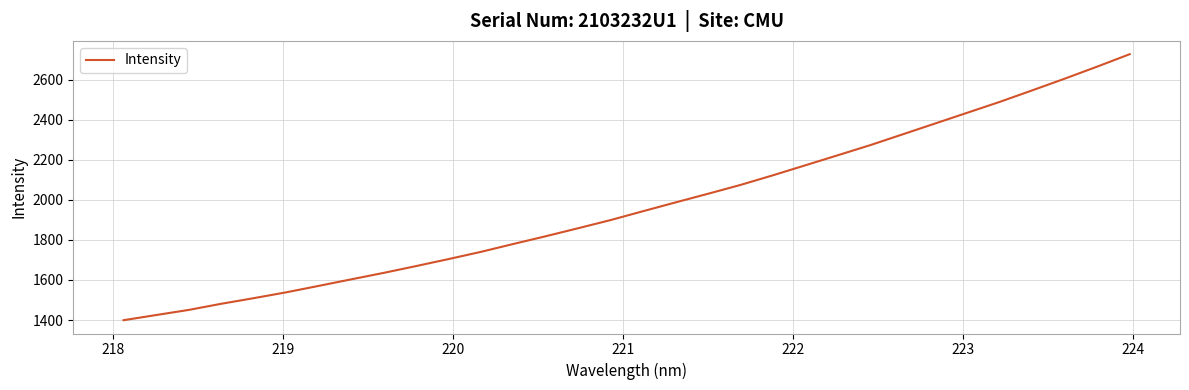

What is the maximum value shown in the chart?

2727.1